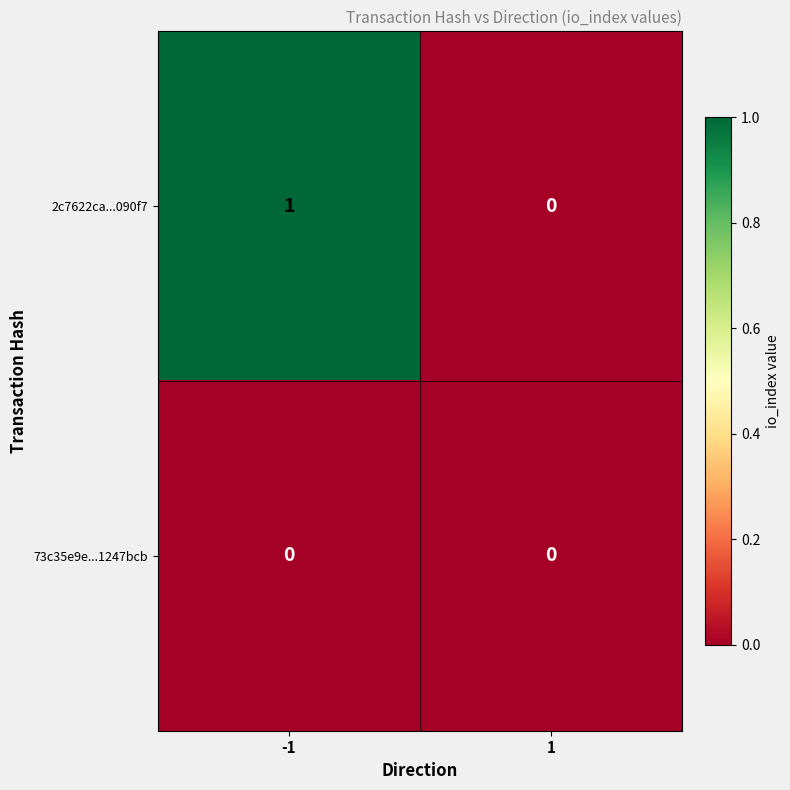

Reading left to right, transcribe all the data shown in this chart.

2c7622ca...090f7: 1	0
73c35e9e...1247bcb: 0	0